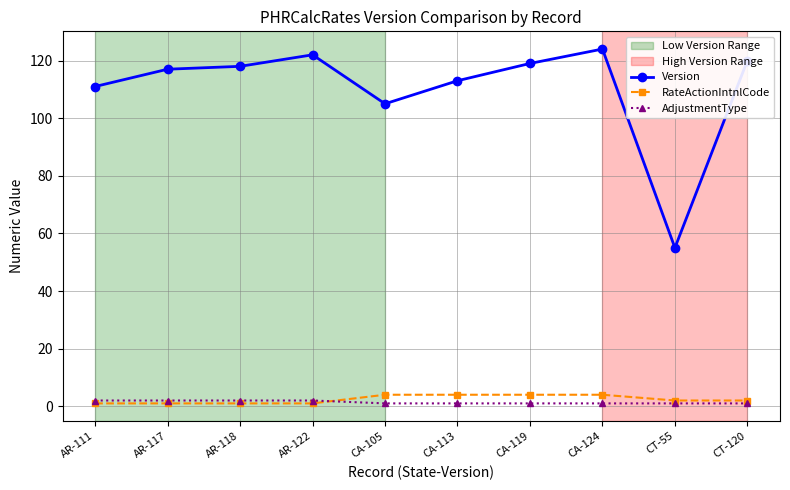

What value does the RateActionIntnlCode series have at CA-113?

4